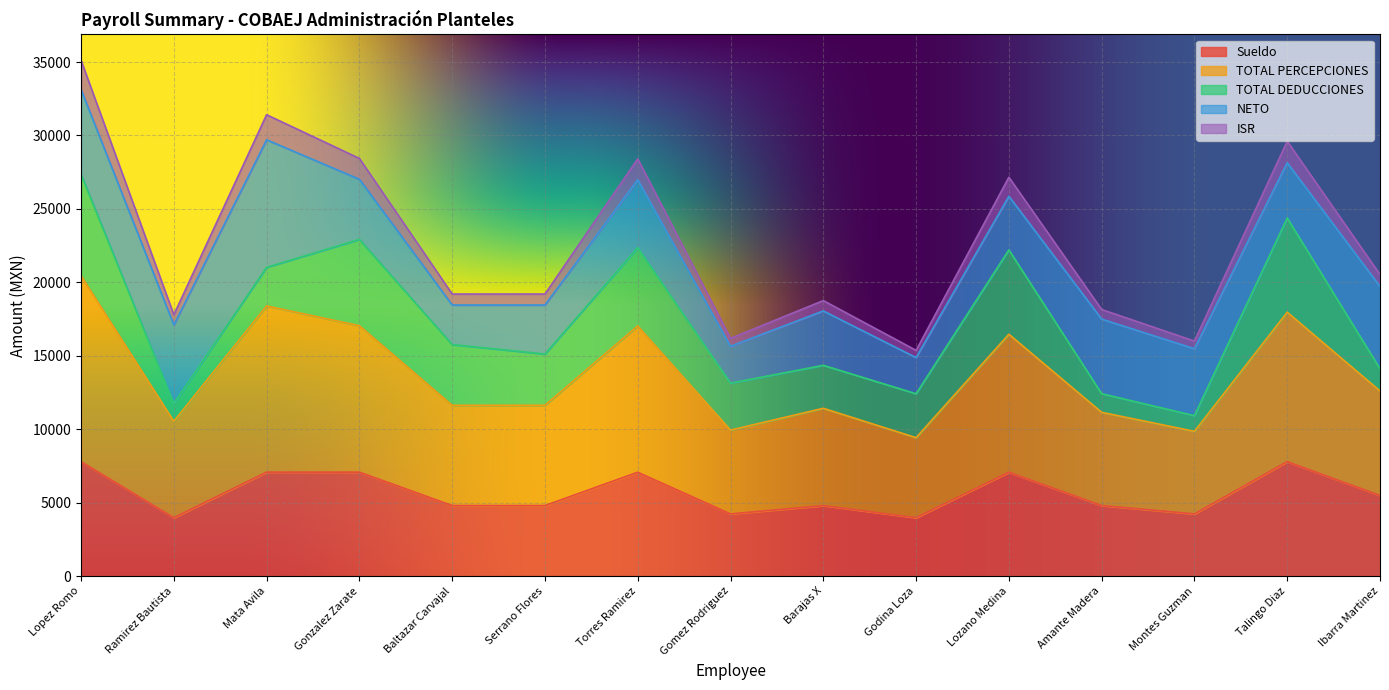

Does the chart display data point markers on the line(s)?

No